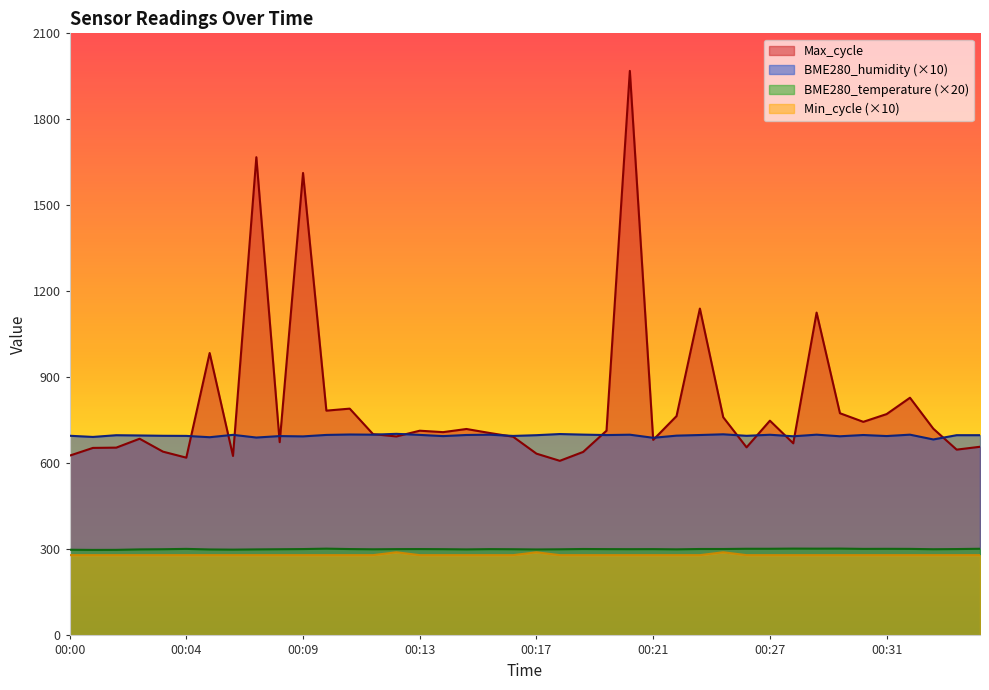

Which series has the widest spread of values?

Max_cycle